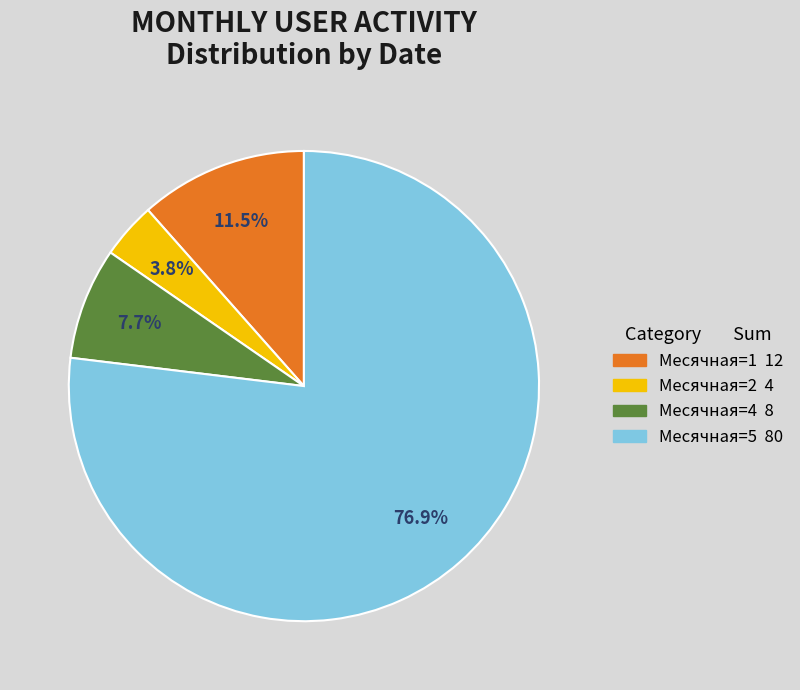

Count the number of slices in the pie.

4